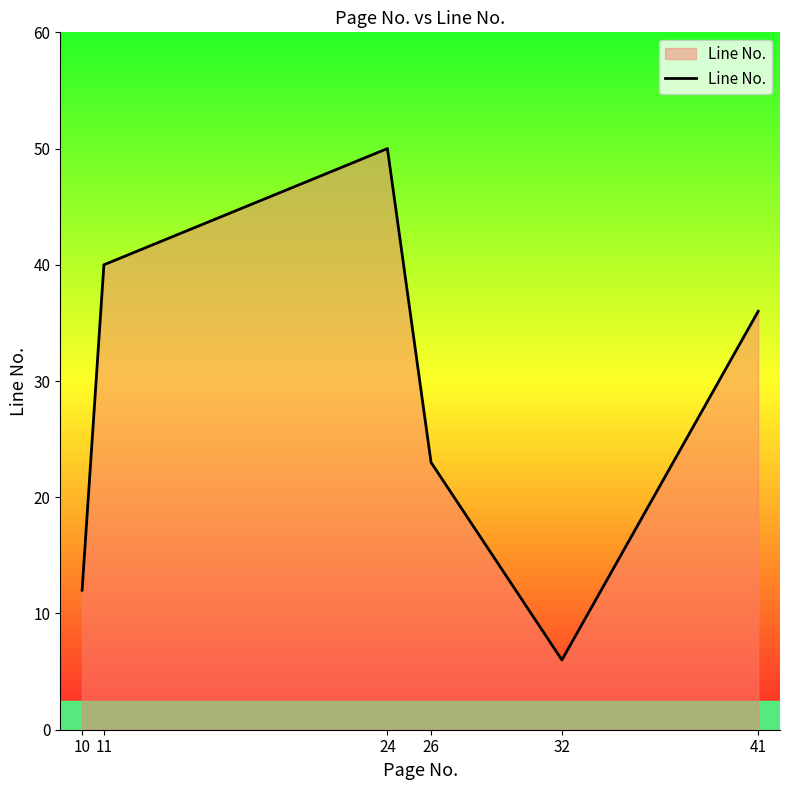

Does the chart have visible grid lines?

No